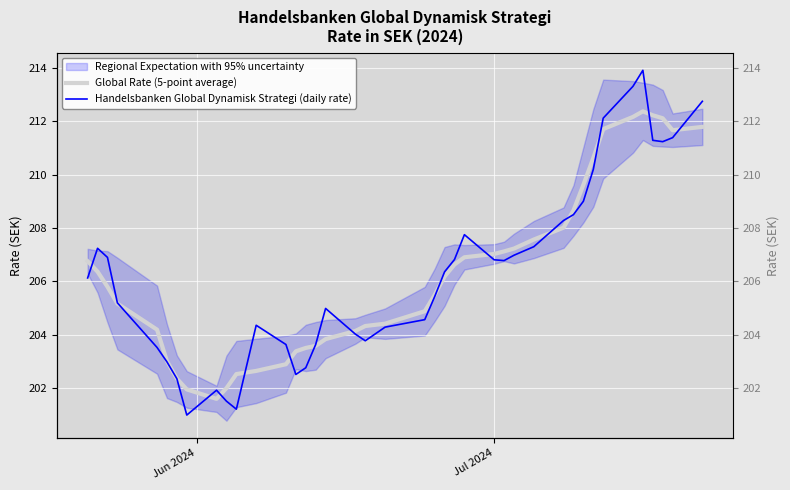

What is the label of the 40th point from the right?

Jun 2024